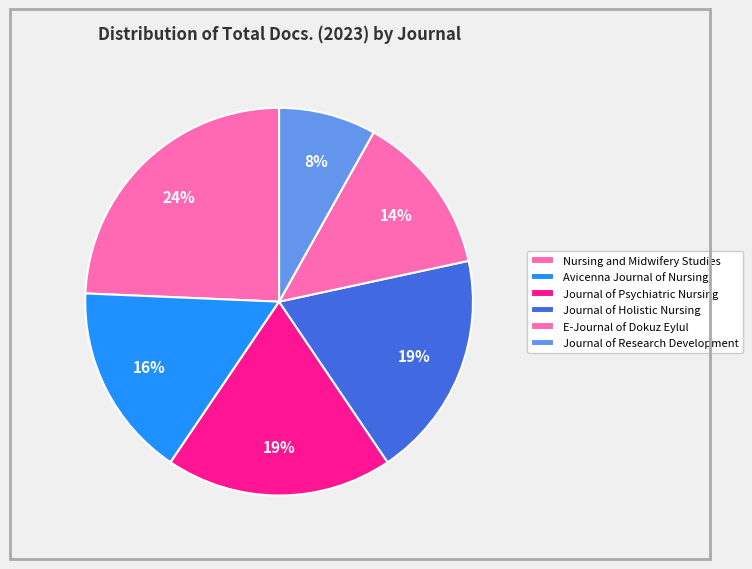

Rank the categories by value from highest to lowest.

Nursing and Midwifery Studies, Journal of Psychiatric Nursing, Journal of Holistic Nursing, Avicenna Journal of Nursing, E-Journal of Dokuz Eylul, Journal of Research Development